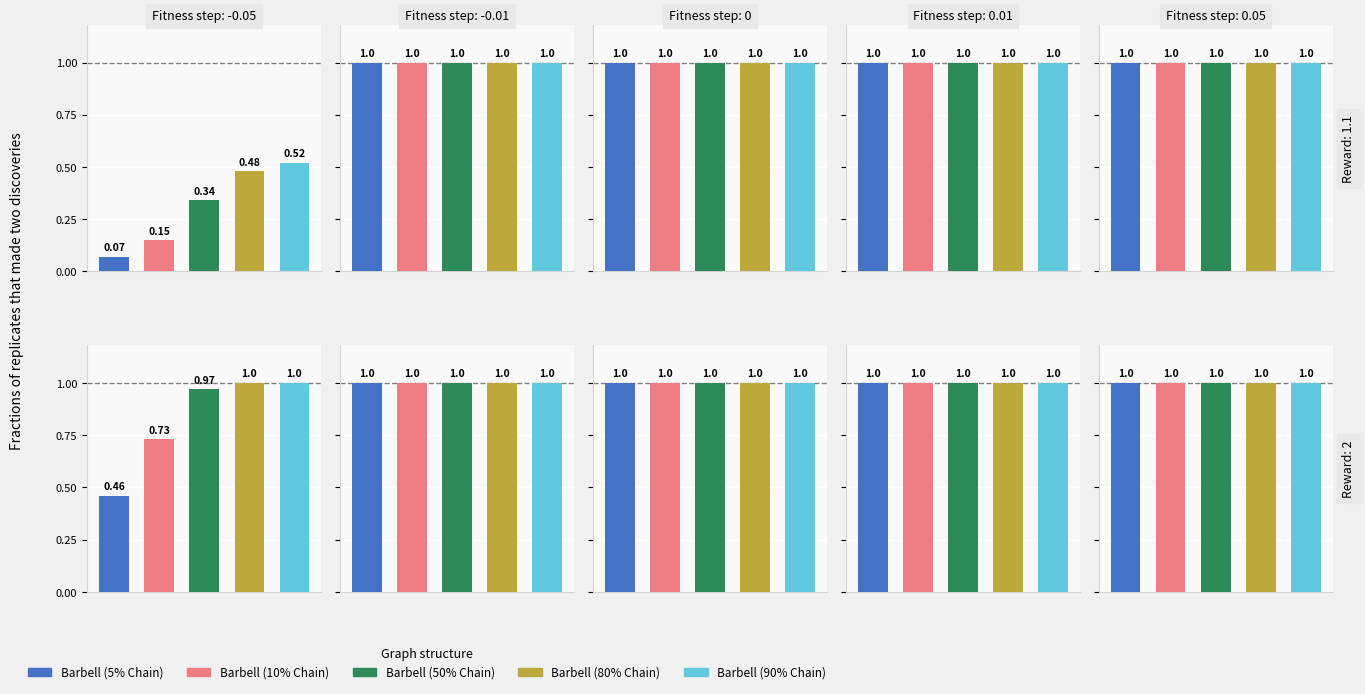

What are all the series names shown in the legend?

Barbell (5% Chain), Barbell (10% Chain), Barbell (50% Chain), Barbell (80% Chain), Barbell (90% Chain)